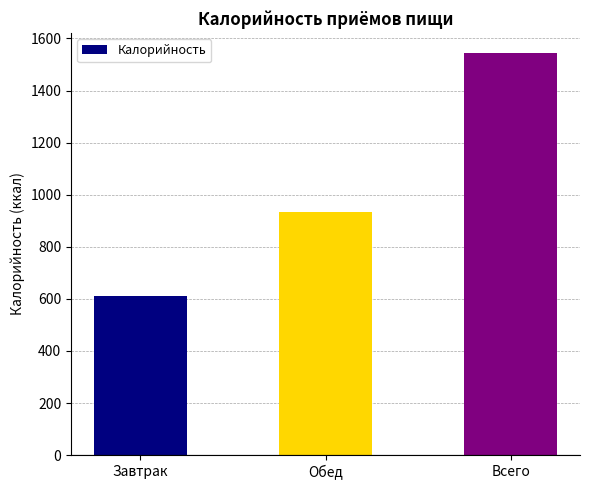

List the labels in order of value, smallest first.

Завтрак, Обед, Всего